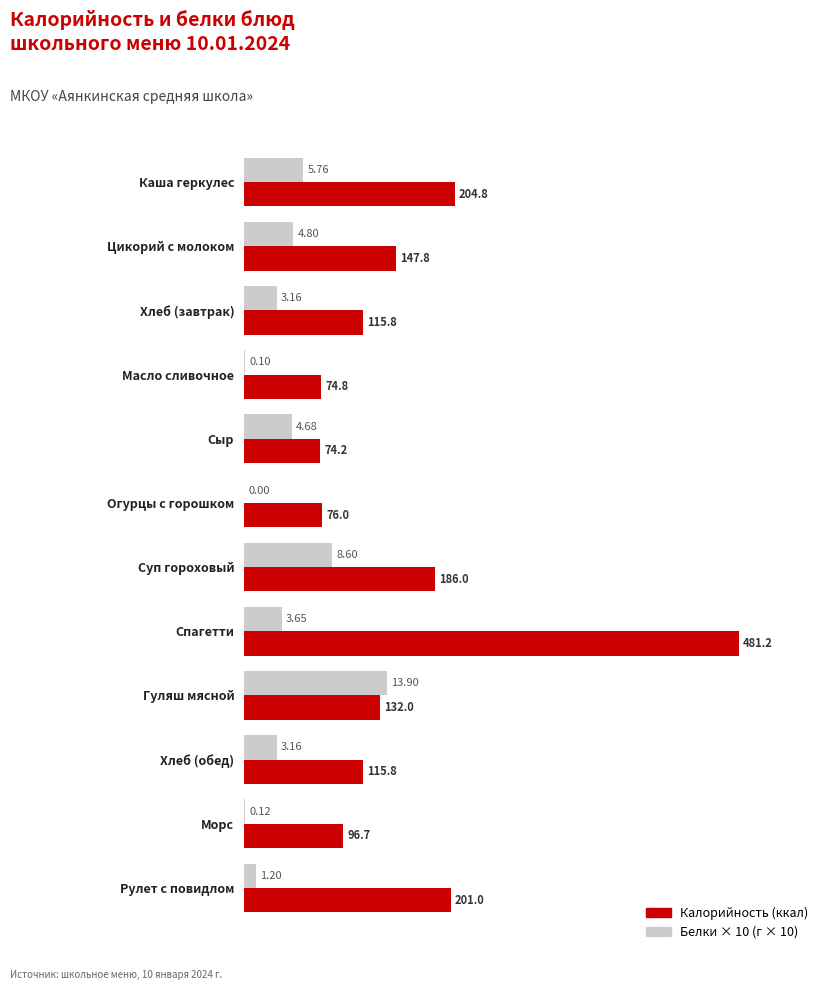

Which category has the highest value in the Белки × 10 (г × 10) series?

Гуляш мясной